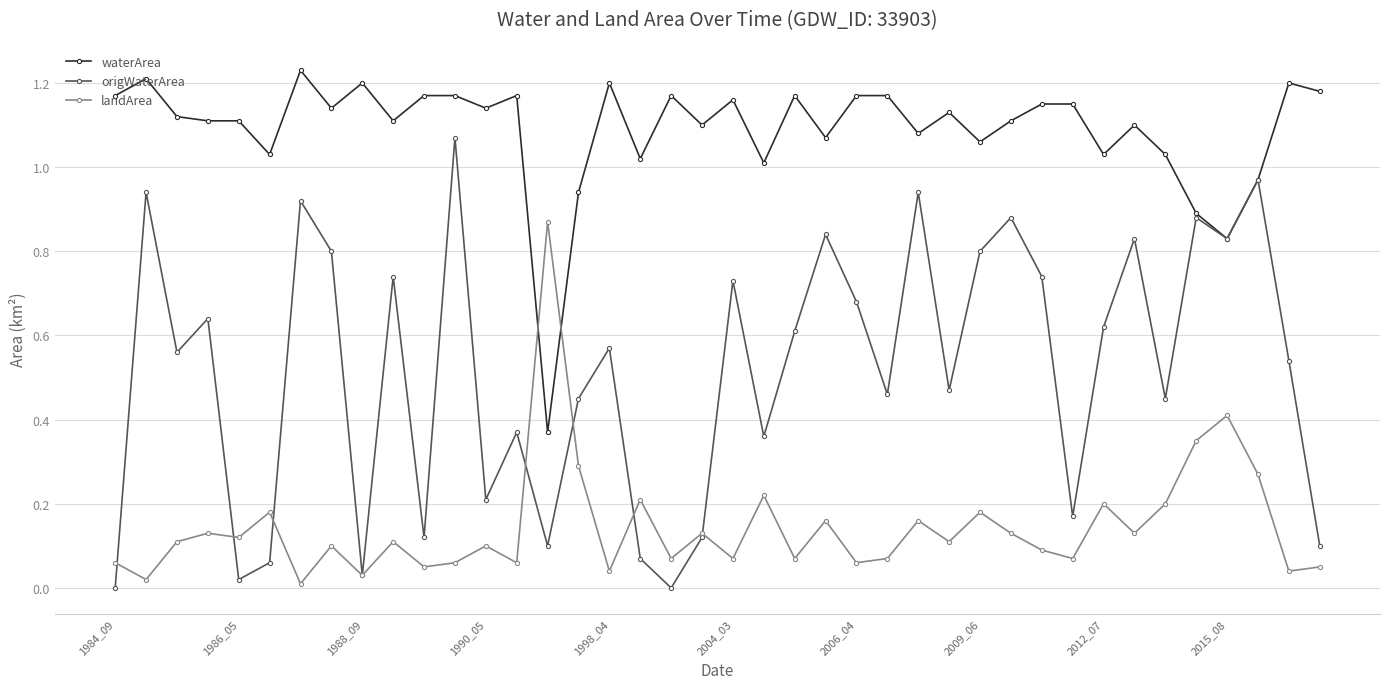

After their last crossing, which series has the higher values: origWaterArea or landArea?

origWaterArea